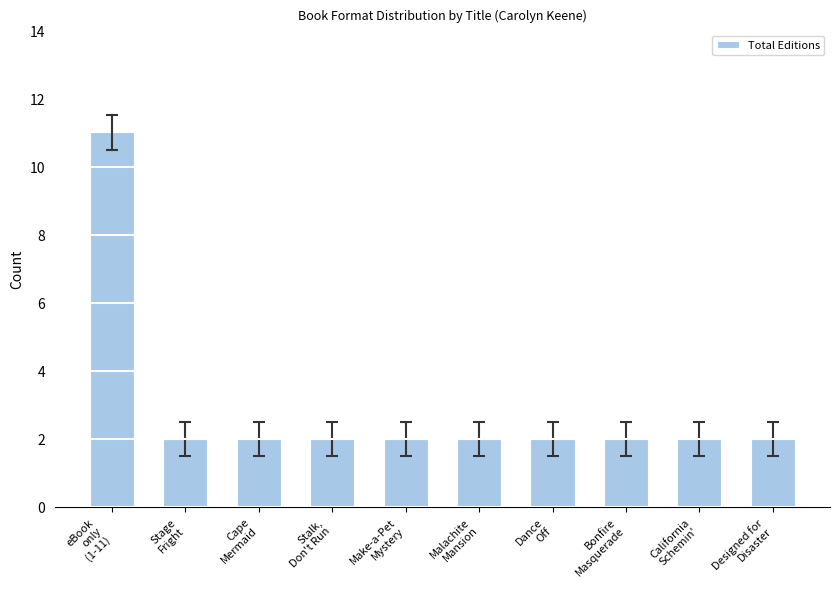

What is the greatest value displayed?

11